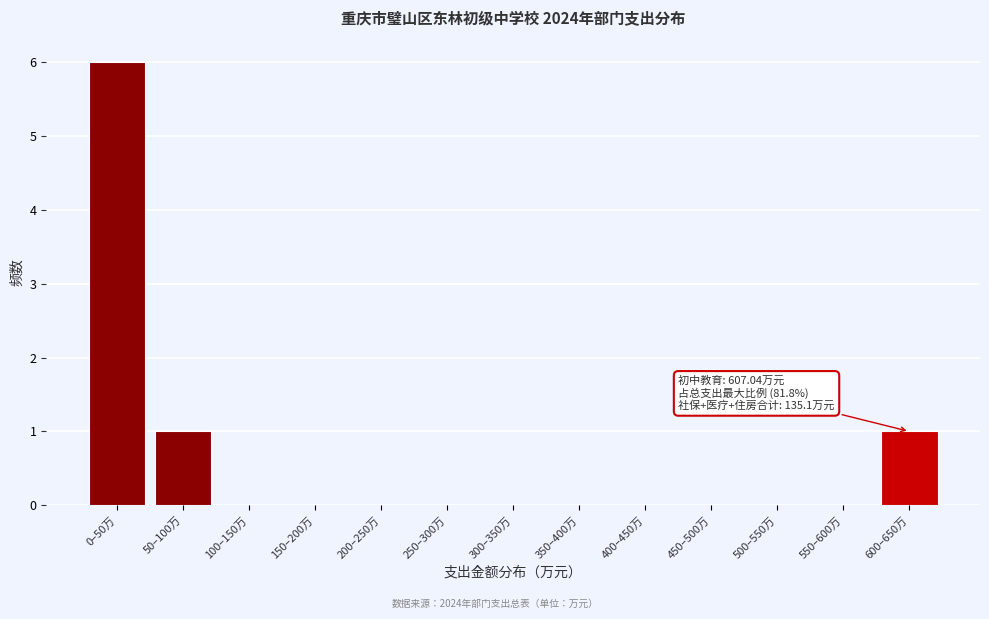

Reading left to right, extract all data points from this chart.

0–50万=6	50–100万=1	100–150万=0	150–200万=0	200–250万=0	250–300万=0	300–350万=0	350–400万=0	400–450万=0	450–500万=0	500–550万=0	550–600万=0	600–650万=1